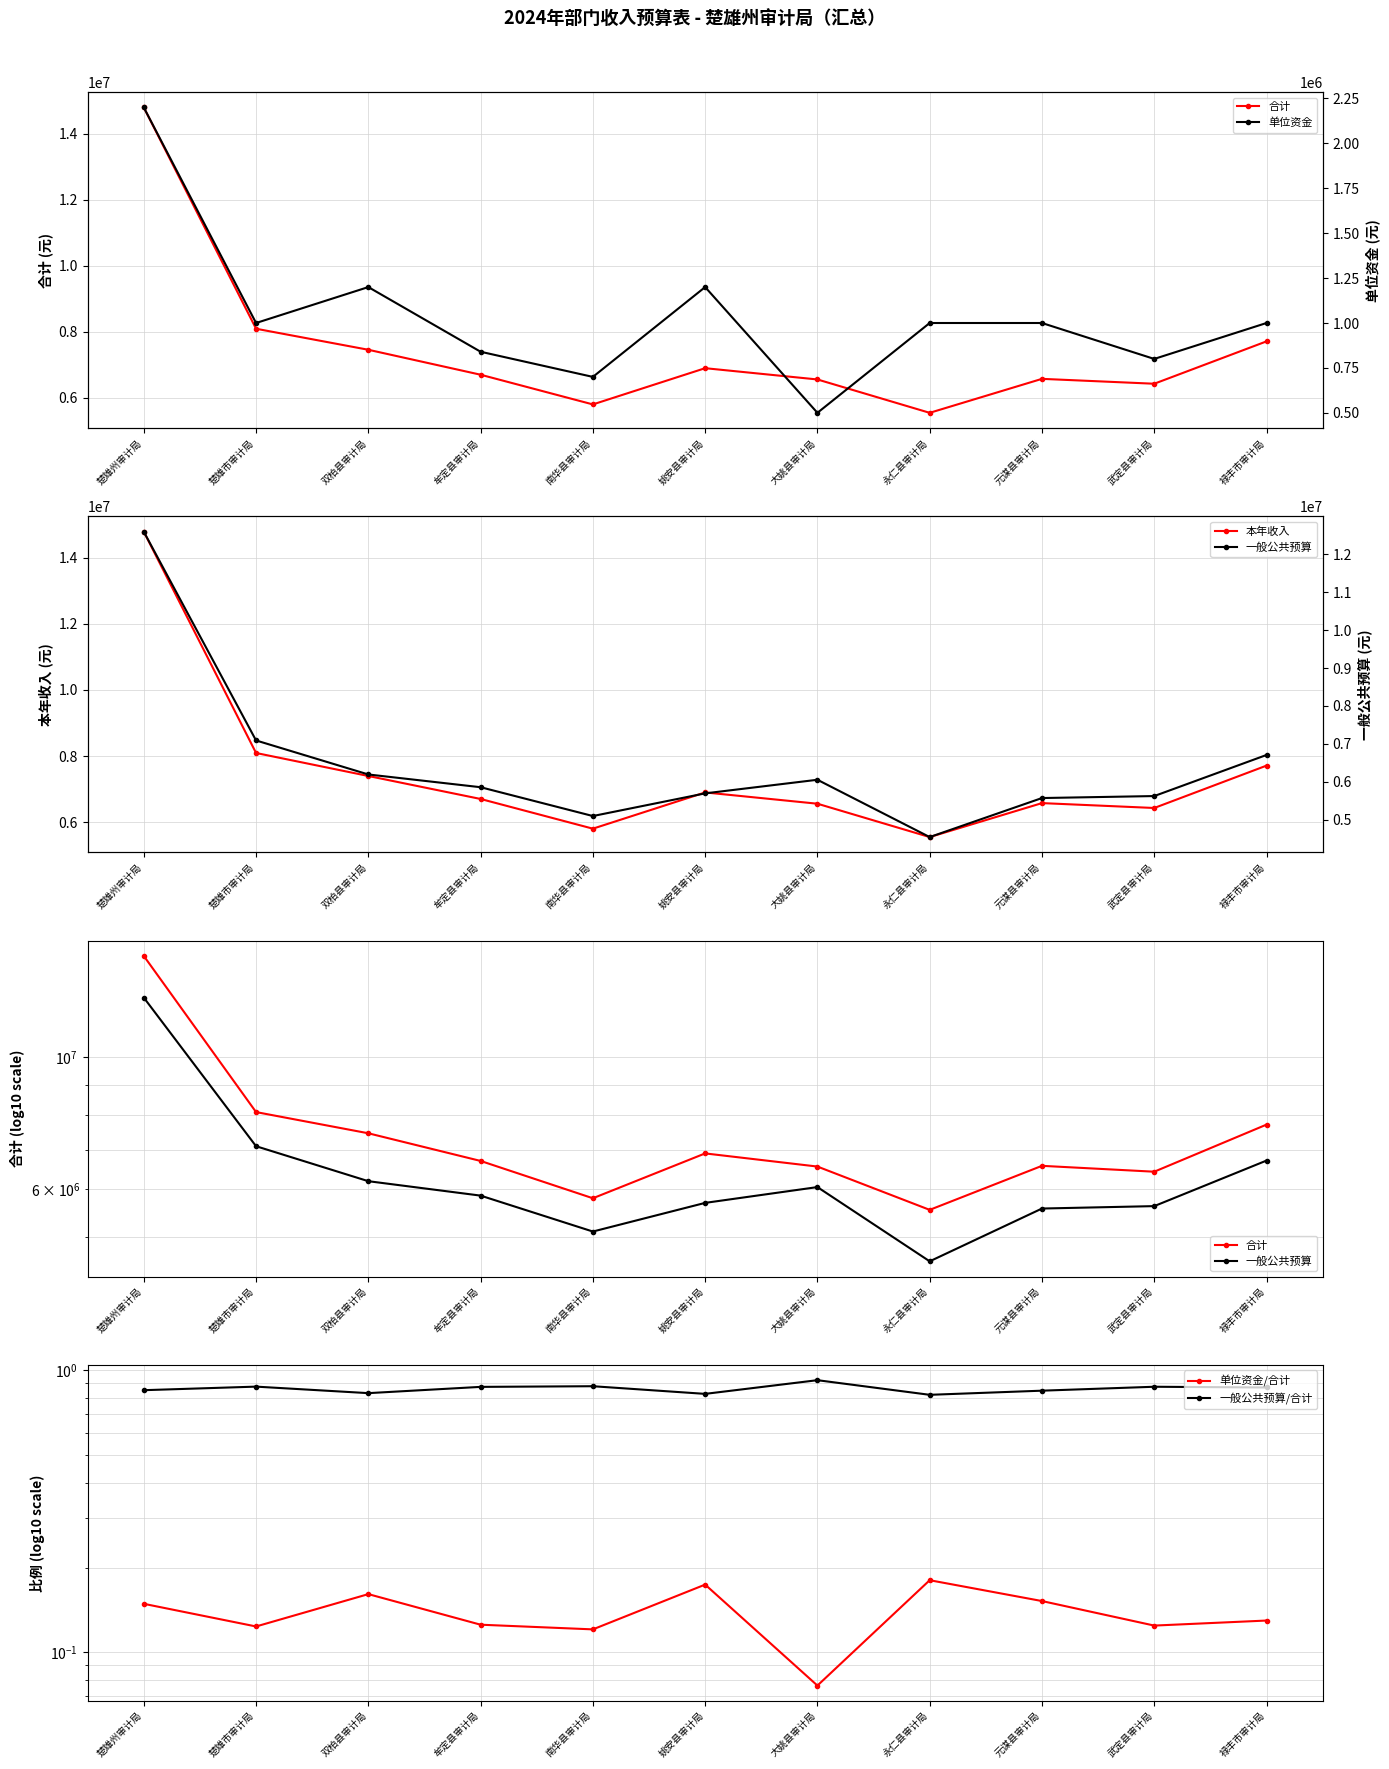

True or false: 单位资金/合计 and 一般公共预算 intersect in this chart.

False